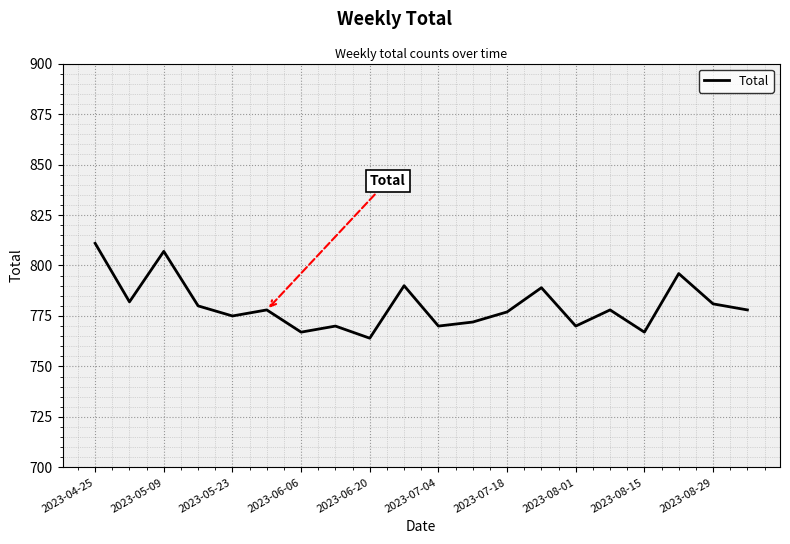

What is the smallest value displayed?

764